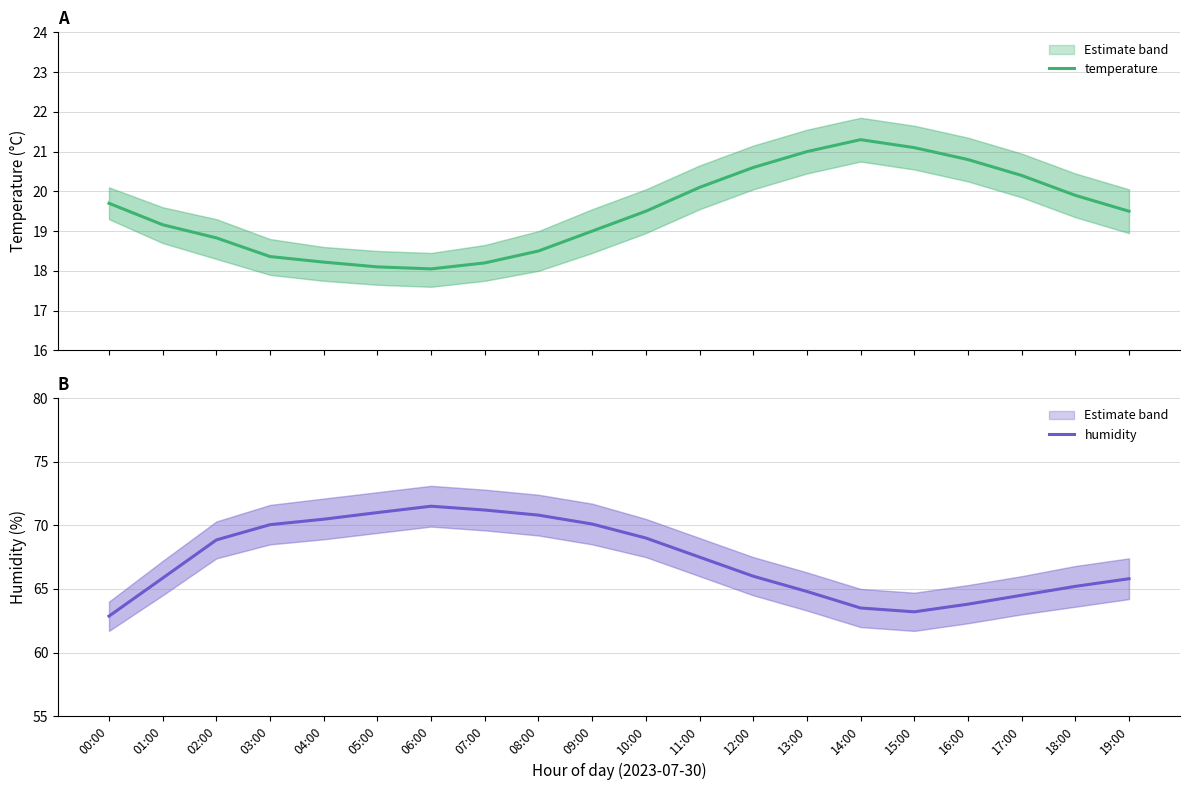

In temperature, how many points are higher than both neighbors (excluding endpoints)?

1